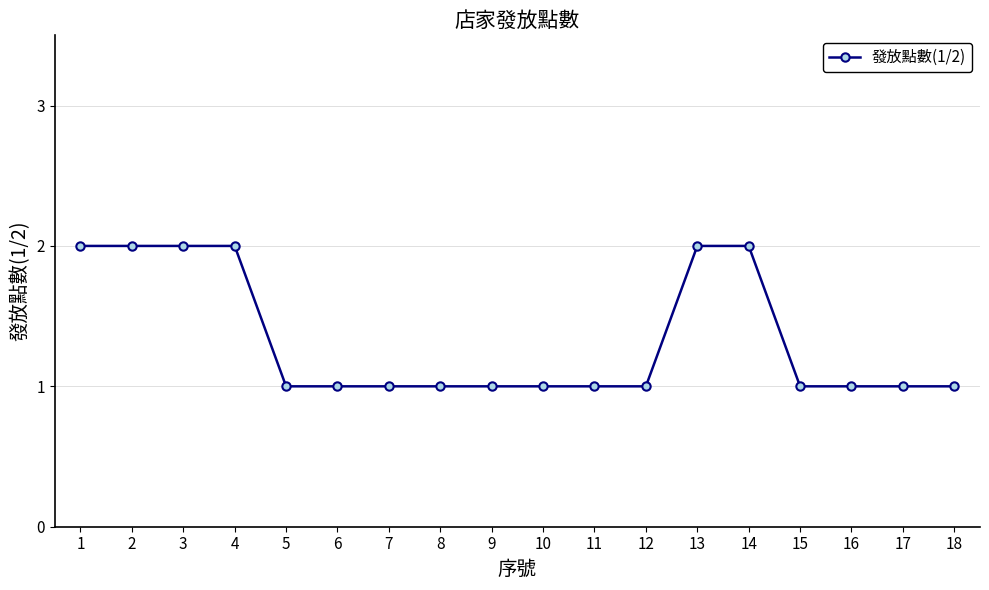

Reading right to left, what are all the values shown in this chart?

18=1	17=1	16=1	15=1	14=2	13=2	12=1	11=1	10=1	9=1	8=1	7=1	6=1	5=1	4=2	3=2	2=2	1=2